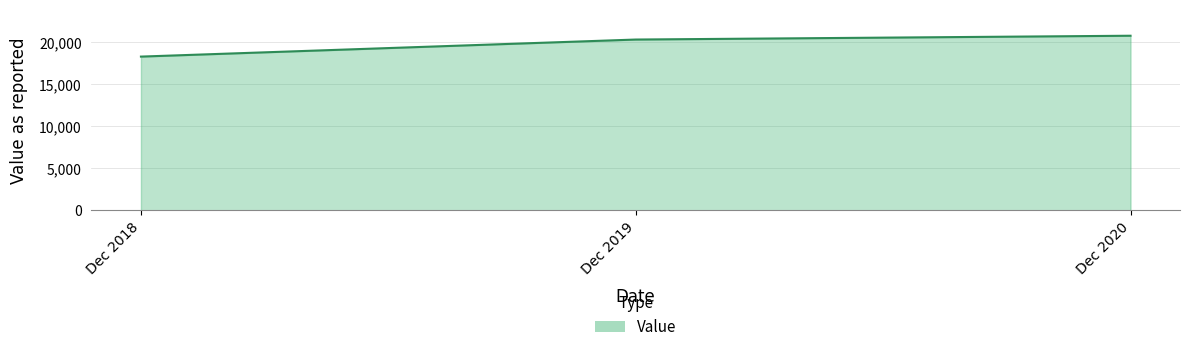

At which category does the chart reach its peak across all series?

Dec 2020